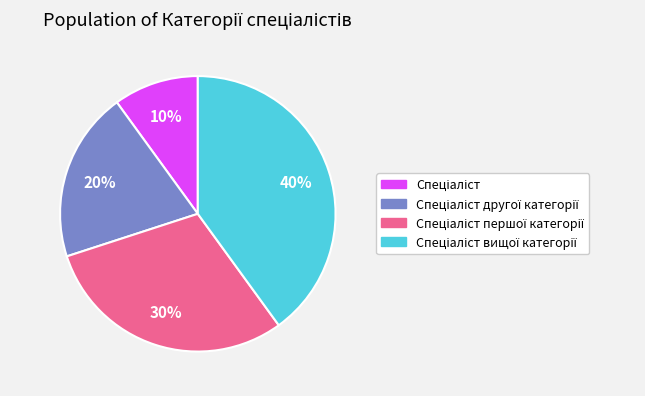

Does any single category account for the majority?

No